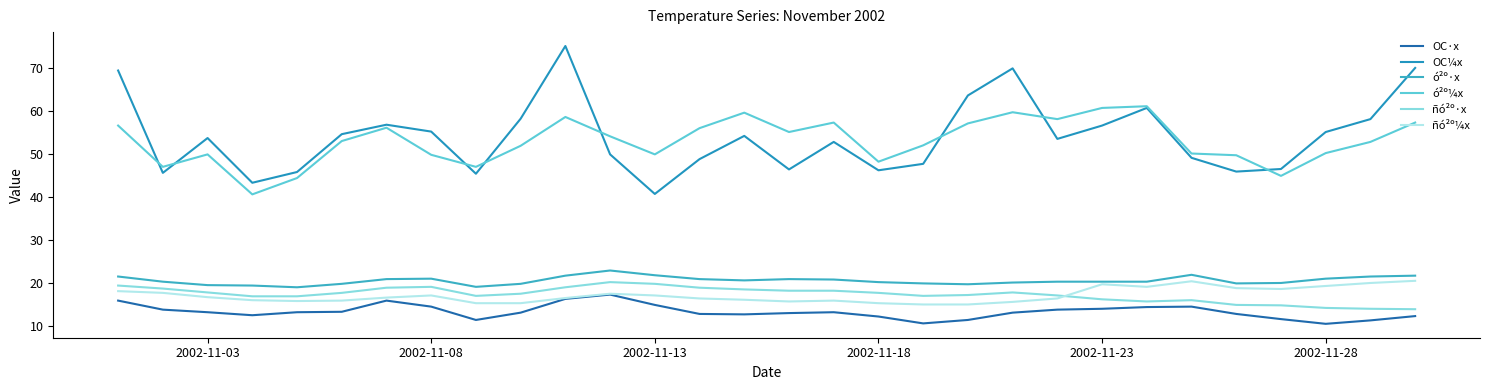

At which label is ñó²º·x closest to 17?

2002-11-18